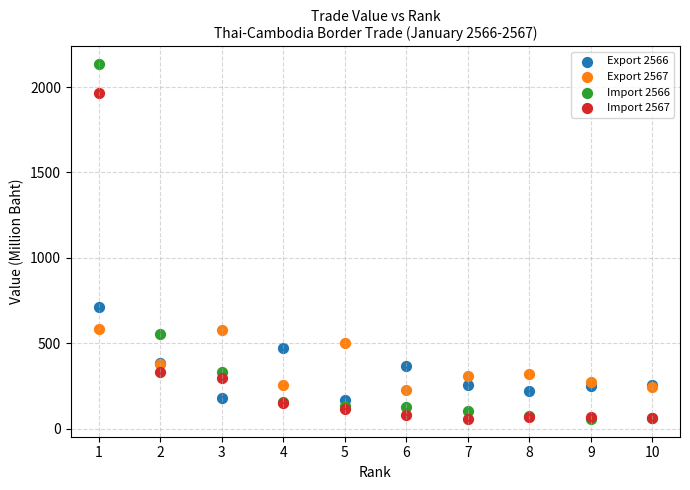

Which series contains the highest Y value?

Import 2566